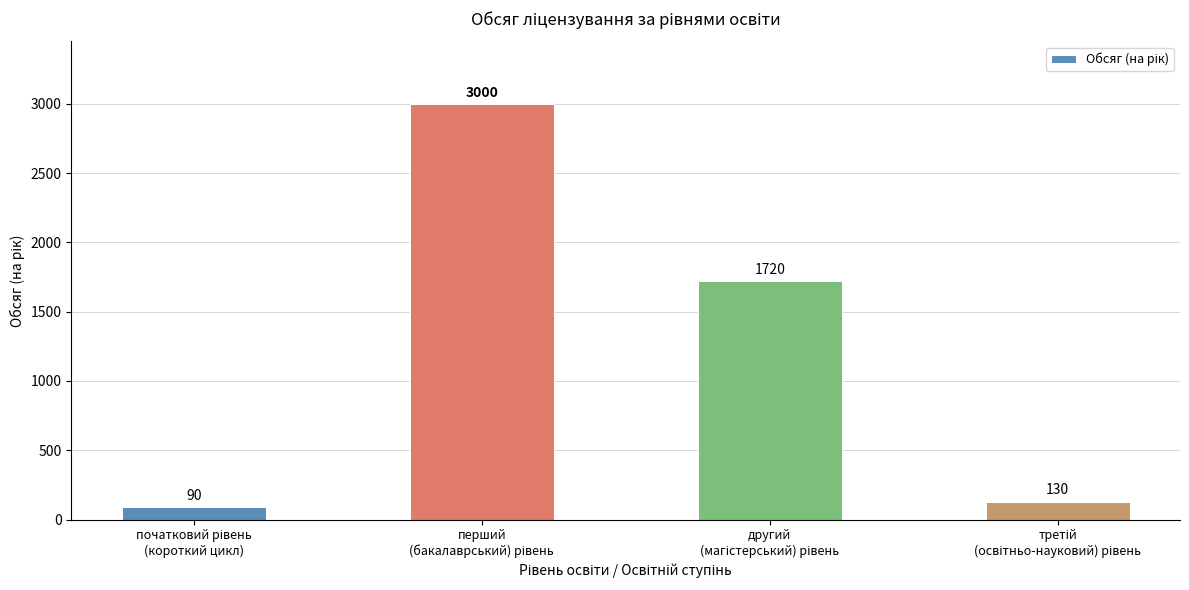

Reading left to right, list all the values displayed in this chart.

90	3000	1720	130